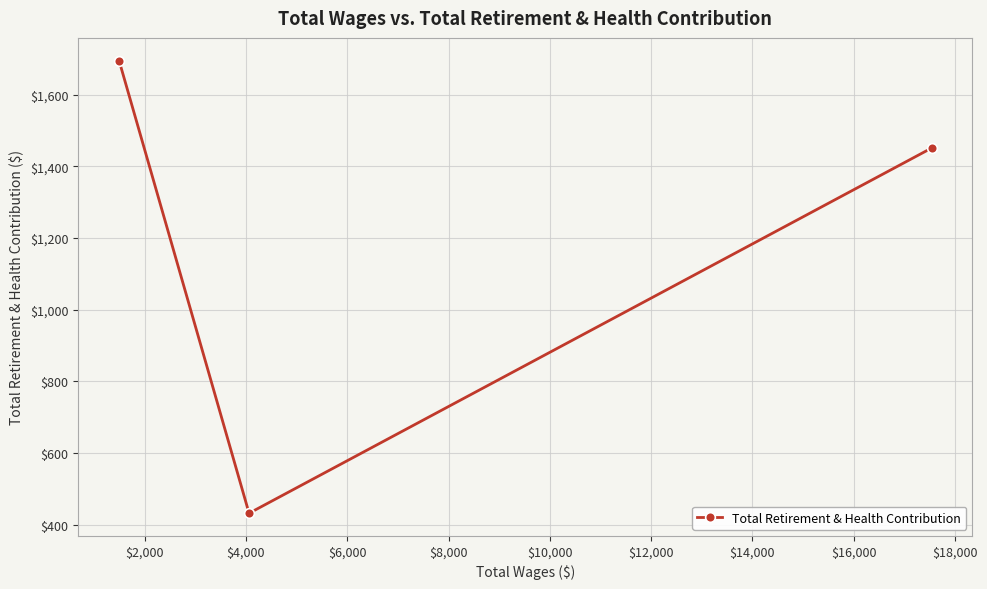

How many values are between 432 and 1695?

3